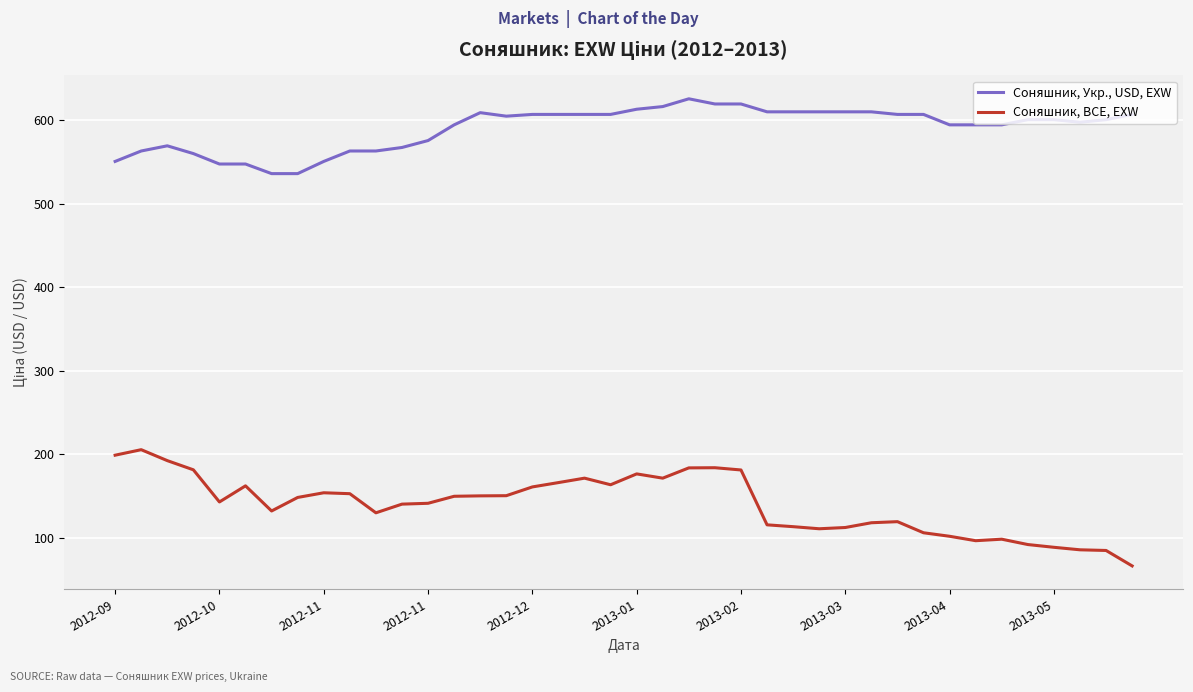

Which series has the largest total across all categories?

Соняшник, Укр., USD, EXW